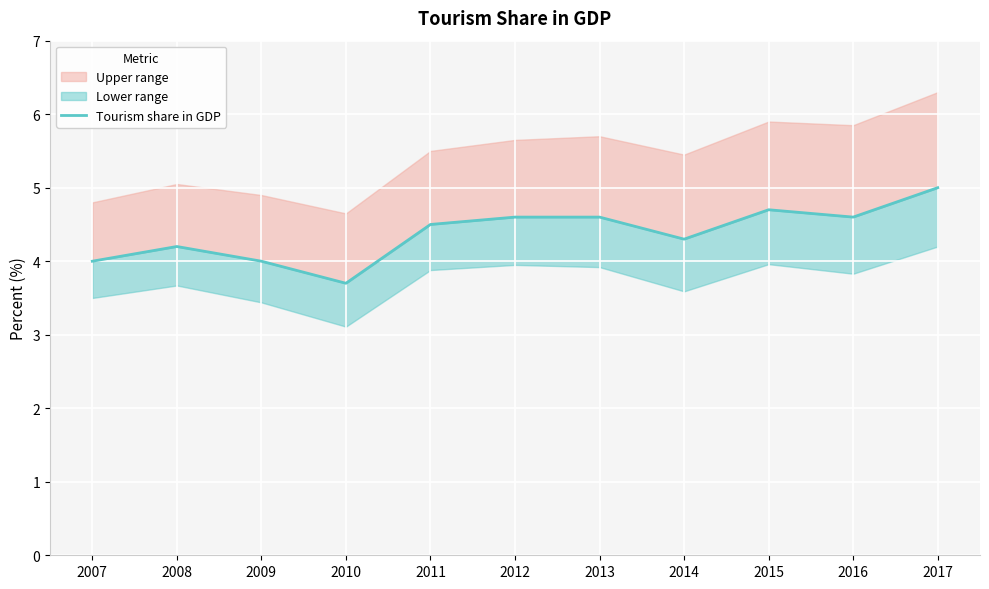

Reading left to right, list all the values displayed in this chart.

2007=4.0	2008=4.2	2009=4.0	2010=3.7	2011=4.5	2012=4.6	2013=4.6	2014=4.3	2015=4.7	2016=4.6	2017=5.0